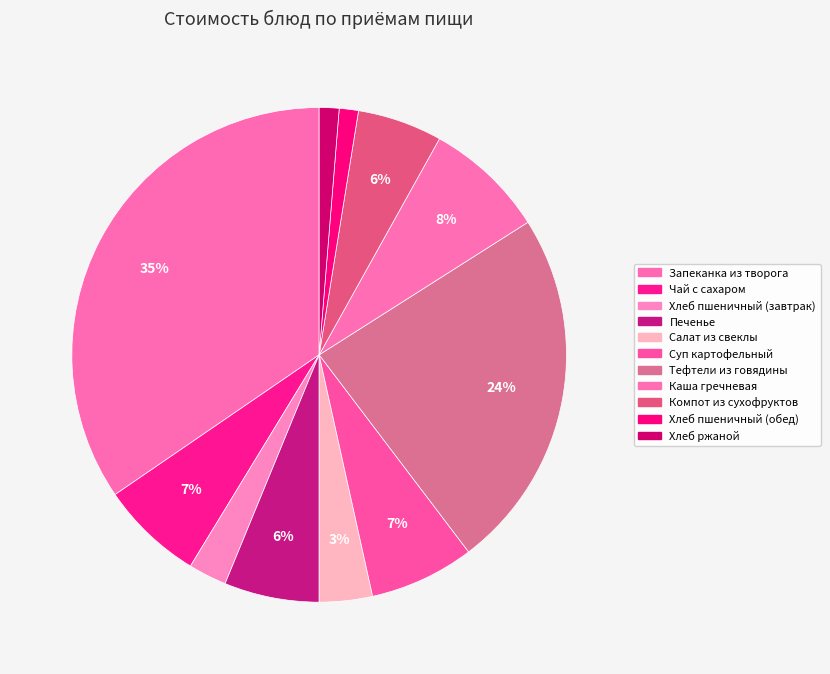

To the nearest percent, what portion does Каша гречневая represent?

8%